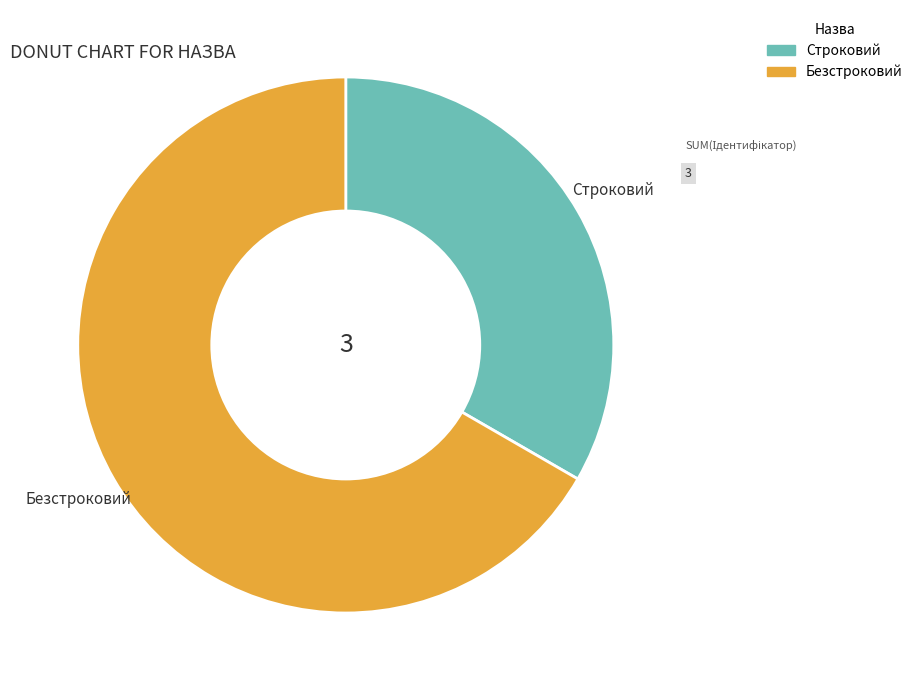

Which slice represents more than half of the pie?

Безстроковий